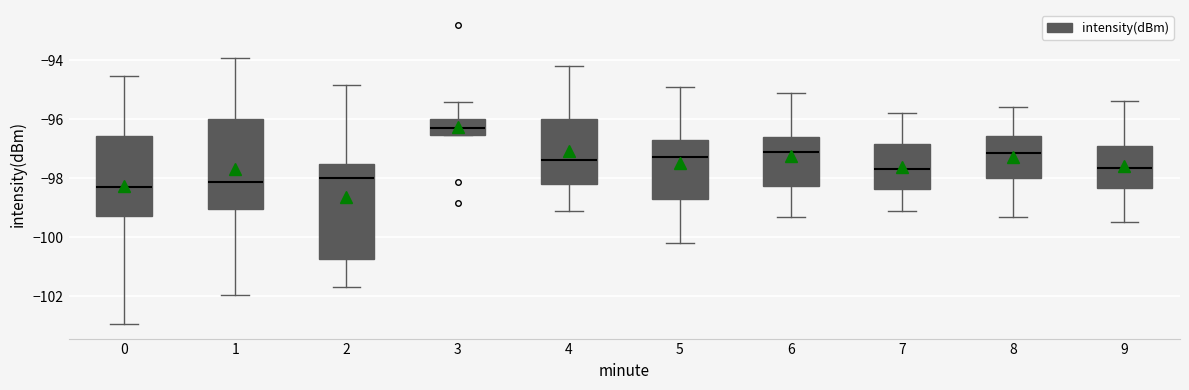

Reading left to right, transcribe this box plot: for each box, give where its median line is, the range the box spans, and where its two whiskers end, as read against the y-axis. The values are not printed on the chart, so give them approximately, as read against the axis.

0: median -98.2, box -99.2 to -96.6, whiskers -103.0 to -94.6
1: median -98.2, box -99.0 to -96.0, whiskers -102.0 to -94.0
2: median -98.0, box -100.8 to -97.6, whiskers -101.6 to -94.8
3: median -96.2, box -96.6 to -96.0, whiskers -96.6 to -95.4
4: median -97.4, box -98.2 to -96.0, whiskers -99.0 to -94.2
5: median -97.2, box -98.6 to -96.8, whiskers -100.2 to -94.8
6: median -97.0, box -98.2 to -96.6, whiskers -99.2 to -95.0
7: median -97.6, box -98.4 to -96.8, whiskers -99.0 to -95.8
8: median -97.2, box -98.0 to -96.6, whiskers -99.2 to -95.6
9: median -97.6, box -98.4 to -97.0, whiskers -99.4 to -95.4